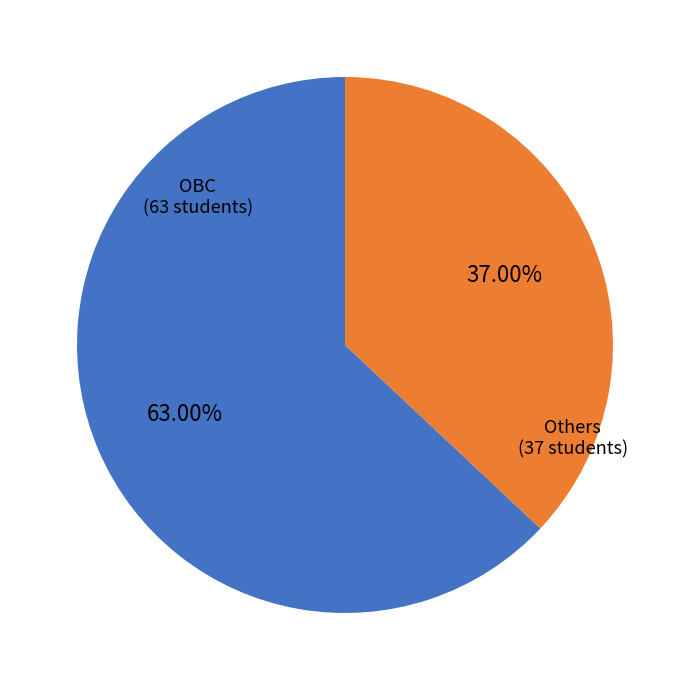

Does any single category account for the majority?

Yes